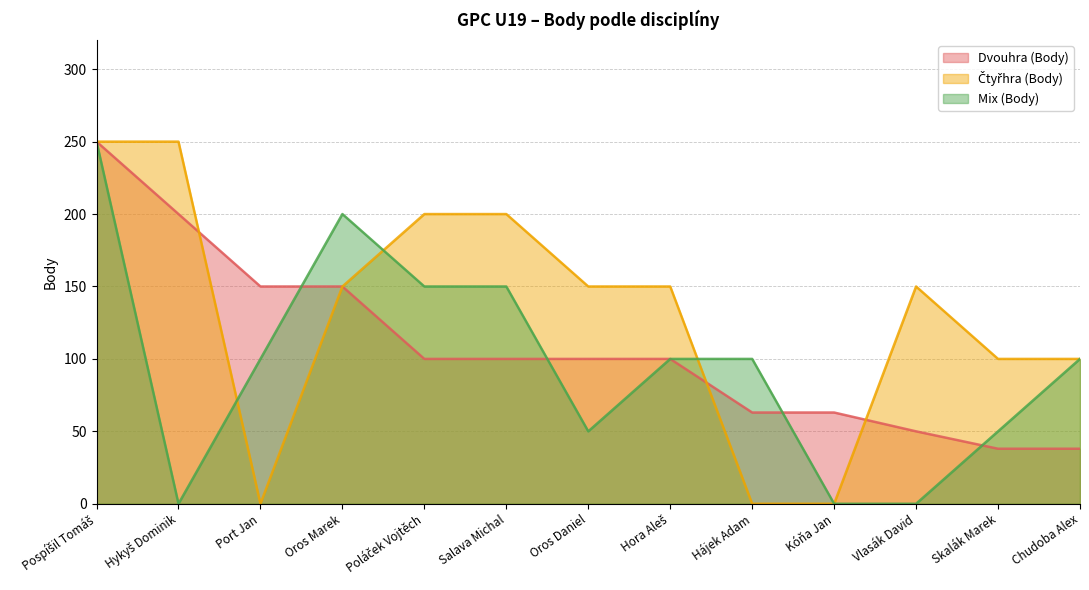

How many lines are shown in the chart?

3